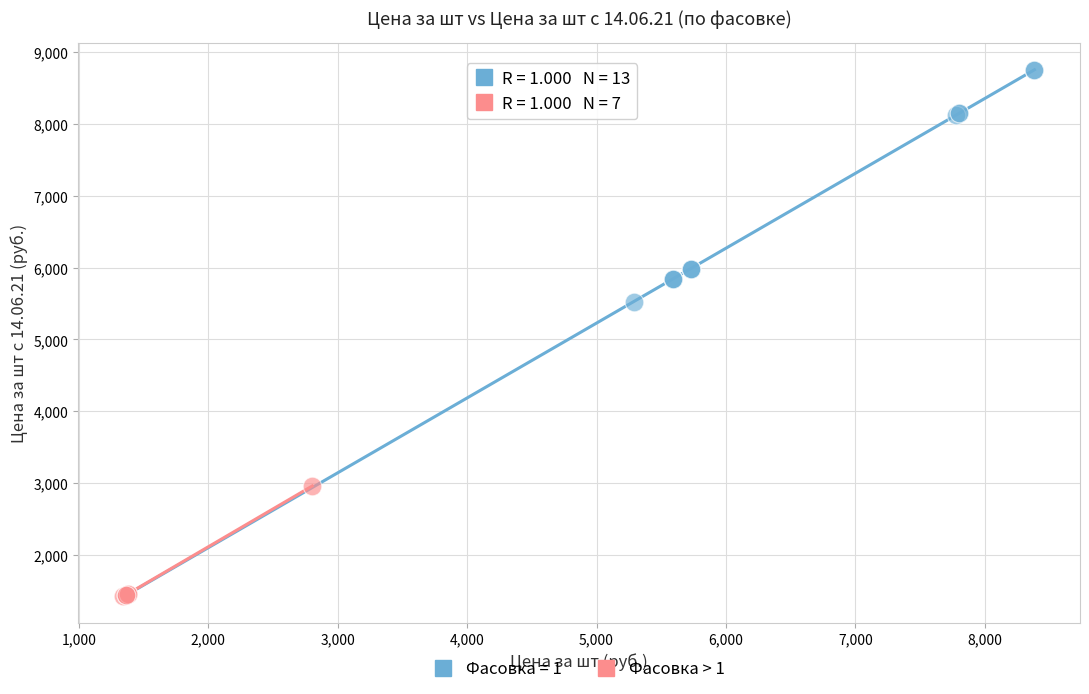

Which series has the largest Y range (max minus min)?

Фасовка = 1